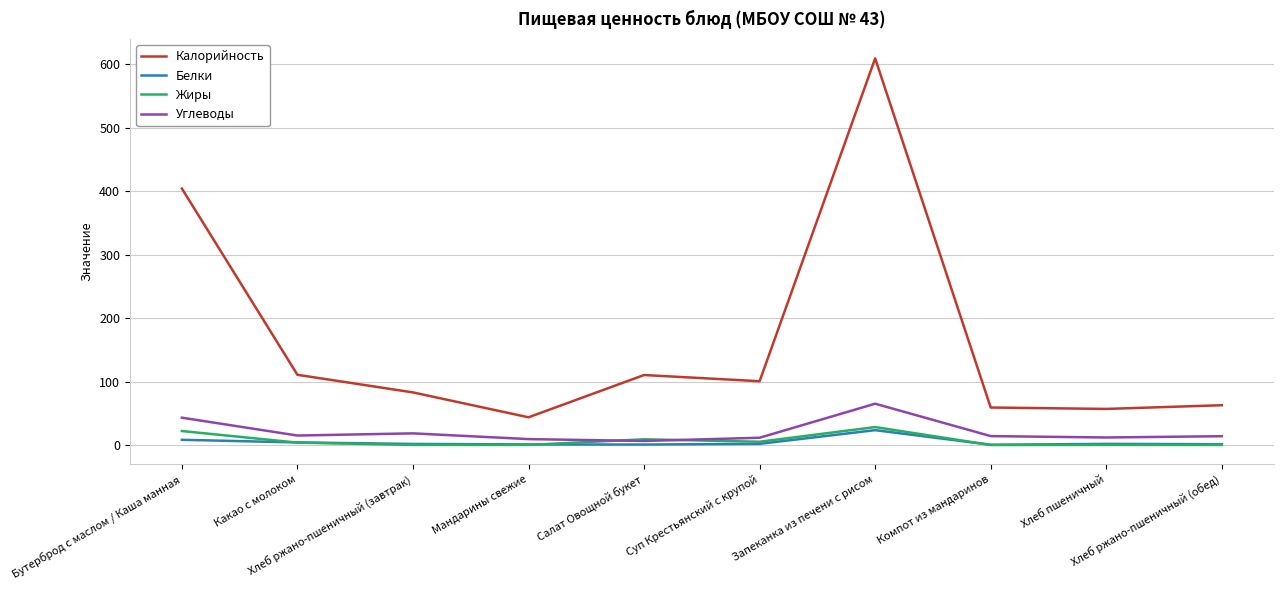

How many distinct data groups are displayed?

4